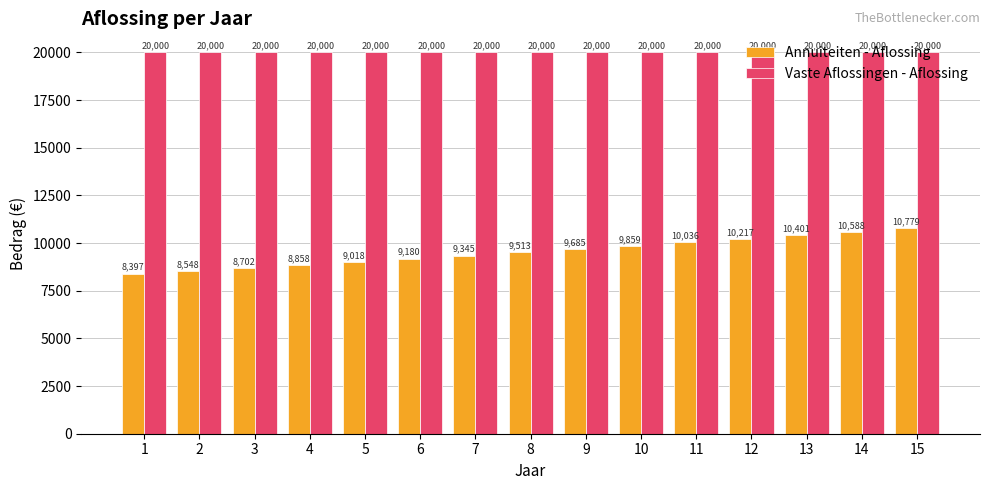

At which category is the sum across all series the highest?

15